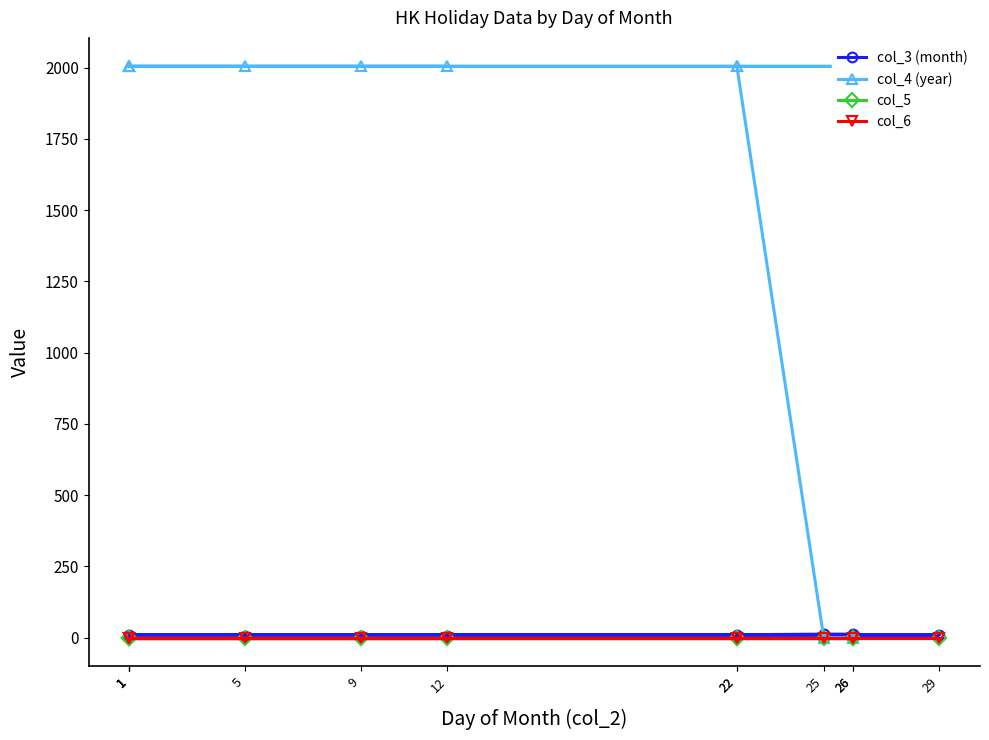

True or false: col_5 and col_3 (month) cross at least once.

False